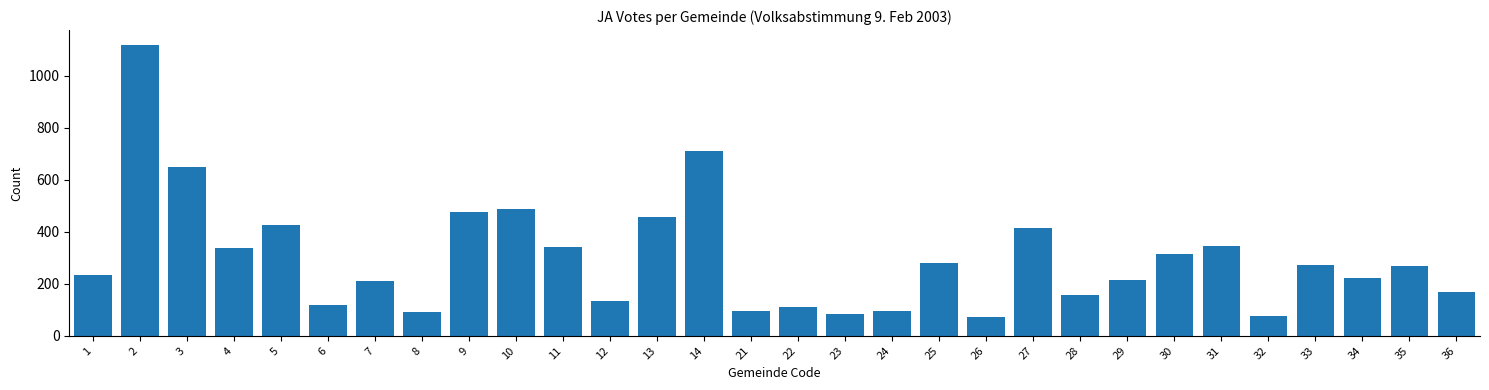

Approximately how many times larger is the value at 26 compared to 1?

0.3